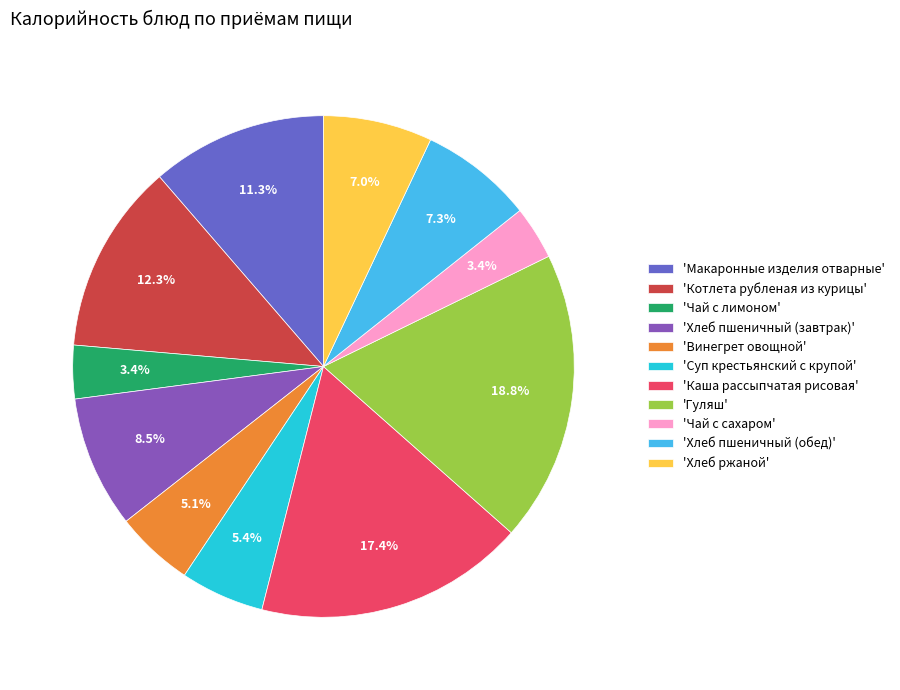

Combined, what portion of the pie is 'Чай с сахаром' and 'Винегрет овощной'?

8.5%